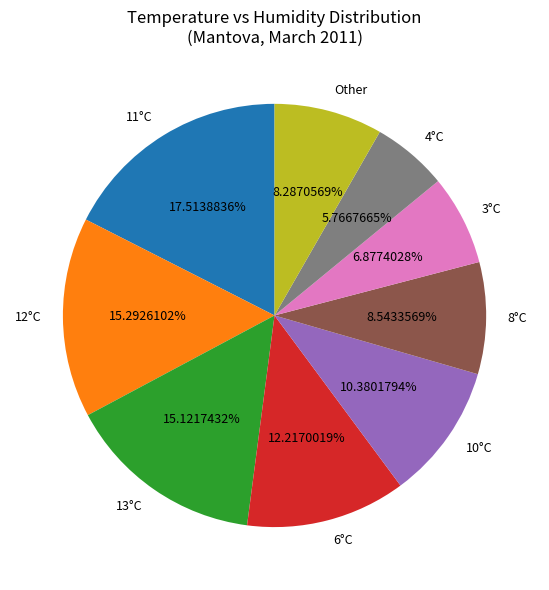

What is the ratio of the value at Other to the value at 13°C?

0.5